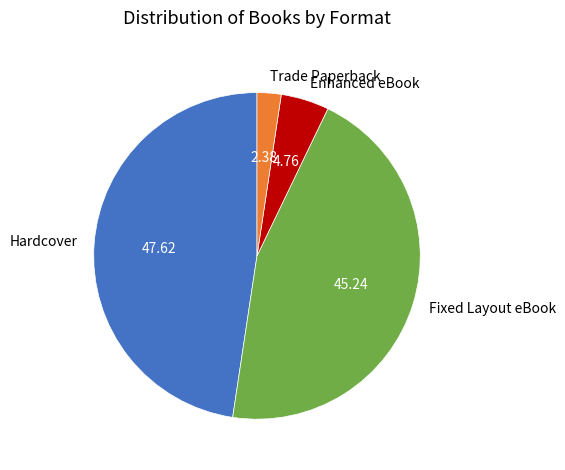

Does Fixed Layout eBook represent more than half of the total?

No